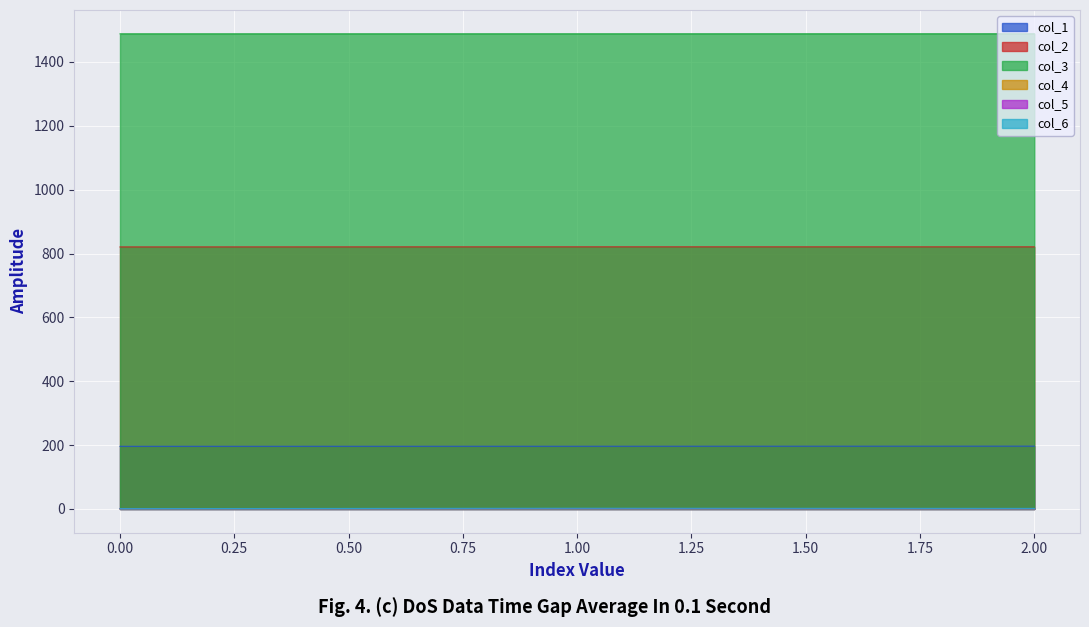

Which series has the widest spread of values?

col_6